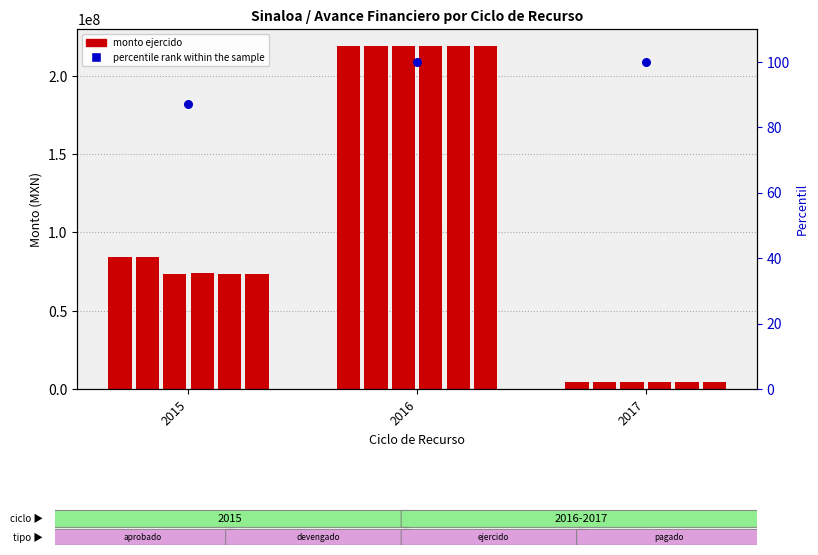

At which category is the sum across all series the highest?

2016